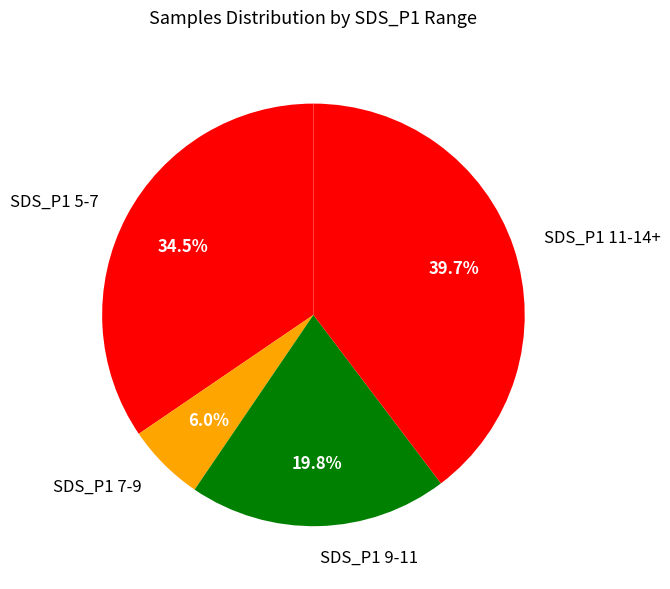

Which has a higher value, SDS_P1 9-11 or SDS_P1 7-9?

SDS_P1 9-11